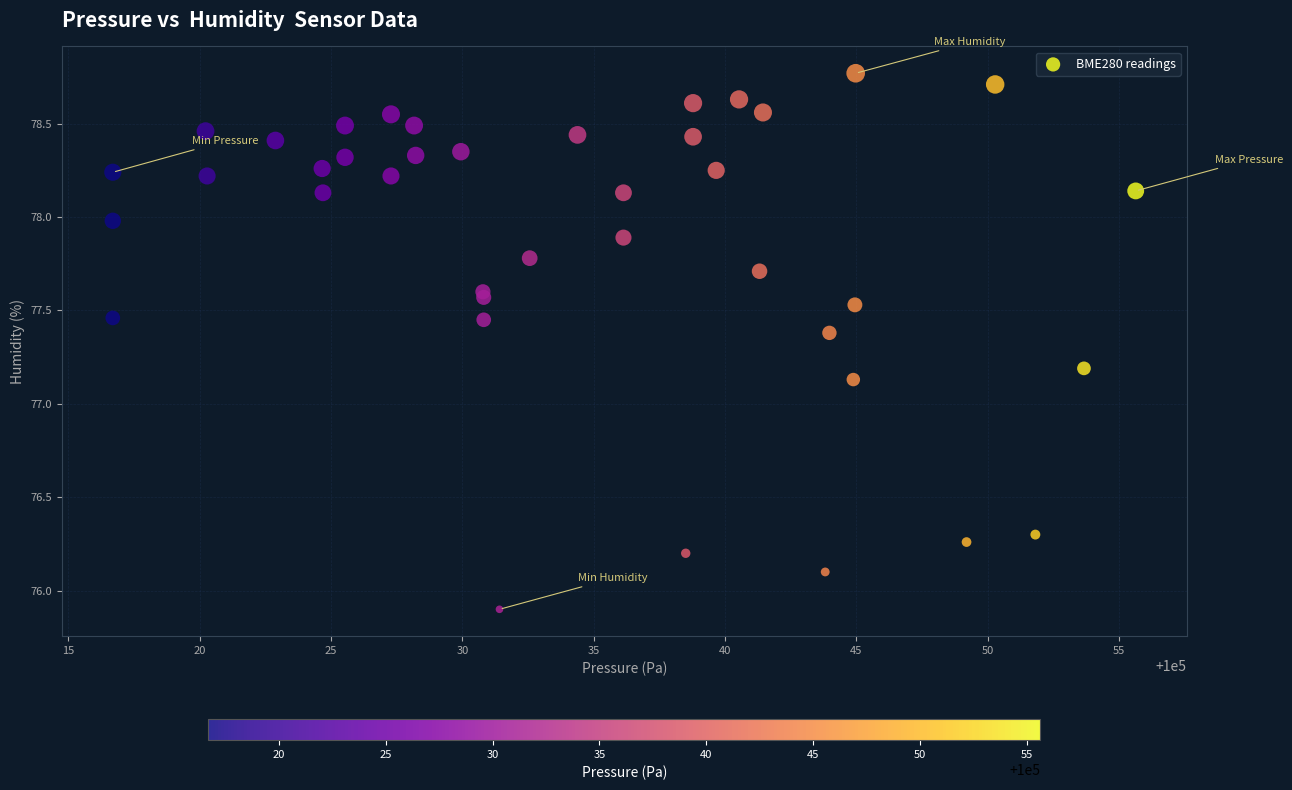

What Y value in the scatter plot is closest to 77?

77.1